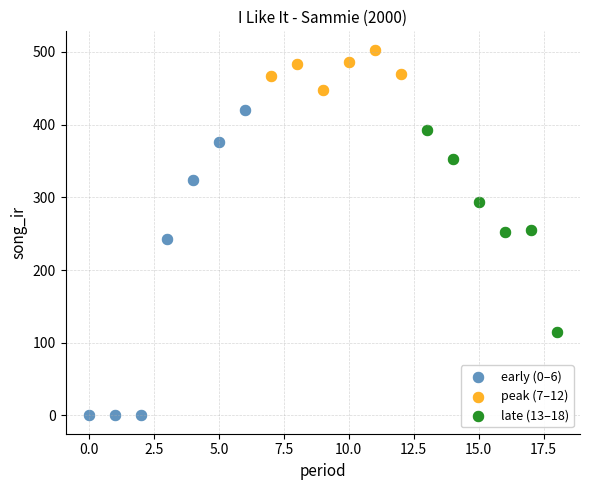

Which series reaches the maximum Y coordinate?

peak (7–12)